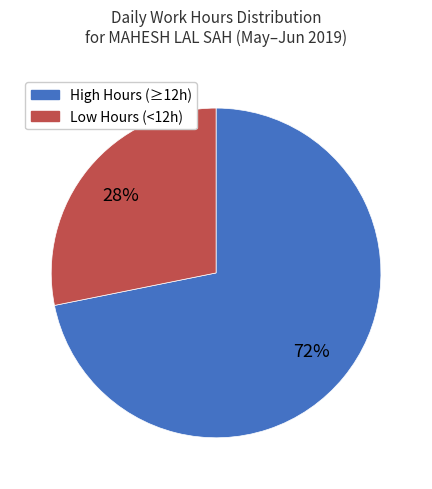

To the nearest percent, what is the average slice percentage?

50%